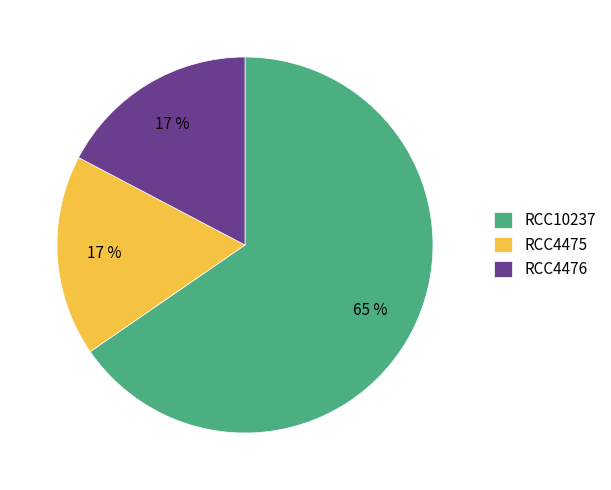

How many segments does this pie chart have?

3